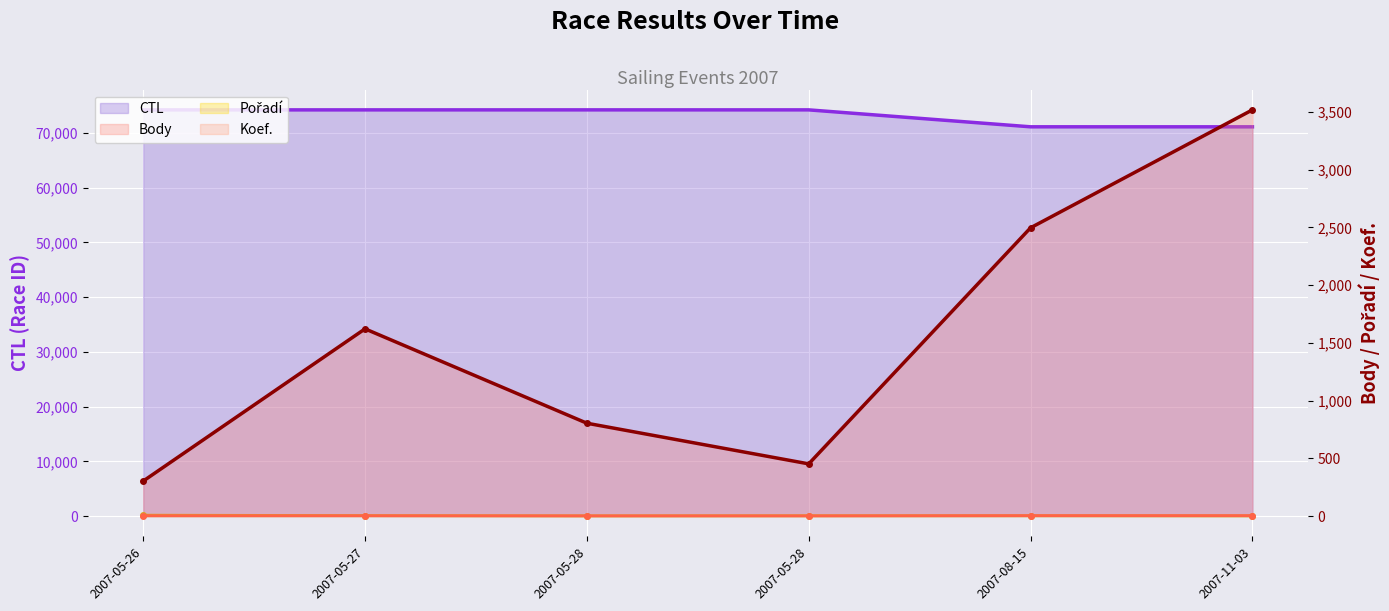

List the labels in order of Body value, largest first.

2007-11-03, 2007-08-15, 2007-05-27, 2007-05-28, 2007-05-28, 2007-05-26